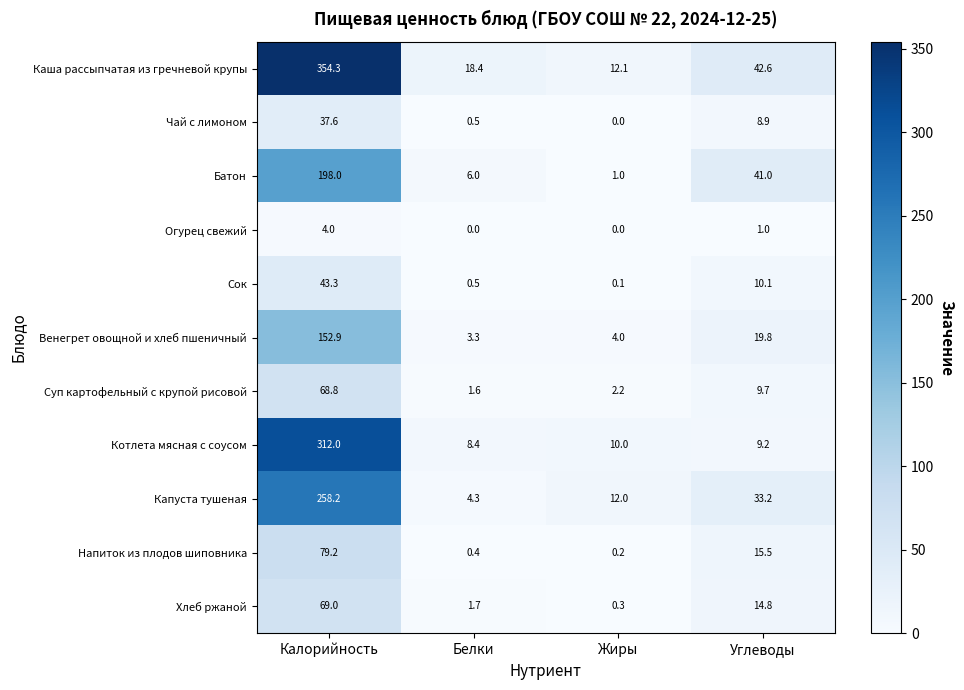

True or false: Венегрет овощной и хлеб пшеничный has a value of 3.3 at Белки.

True